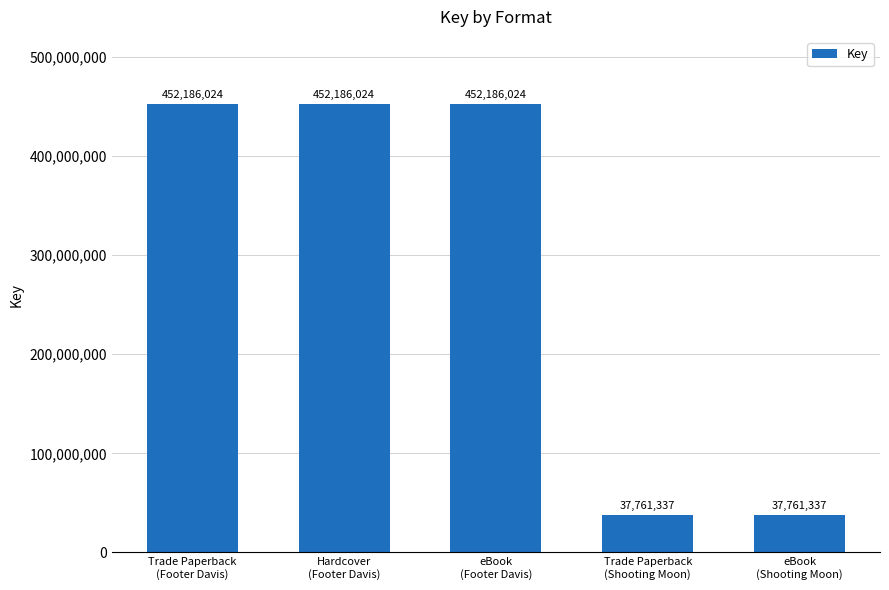

What is the value of the 3rd bar from the left?

452186024